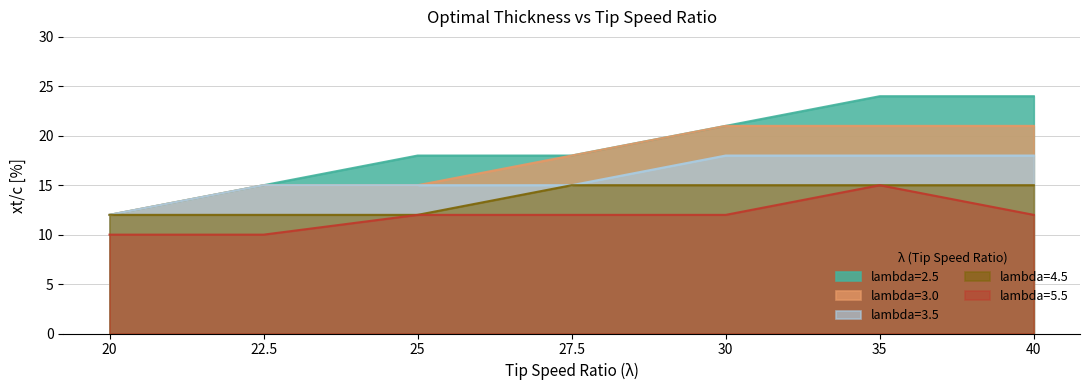

At how many categories does at least one series exceed 16?

5